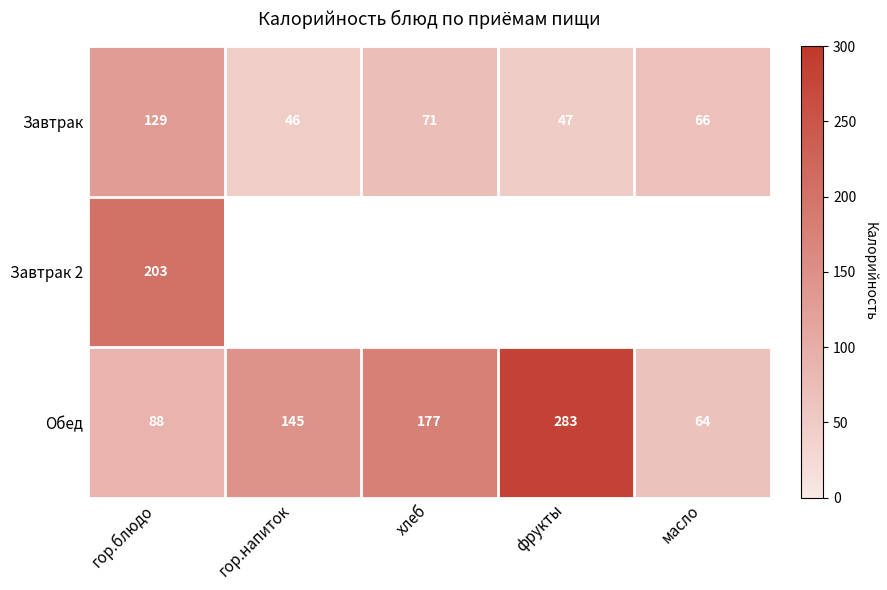

What is the average value of the Обед series?

151